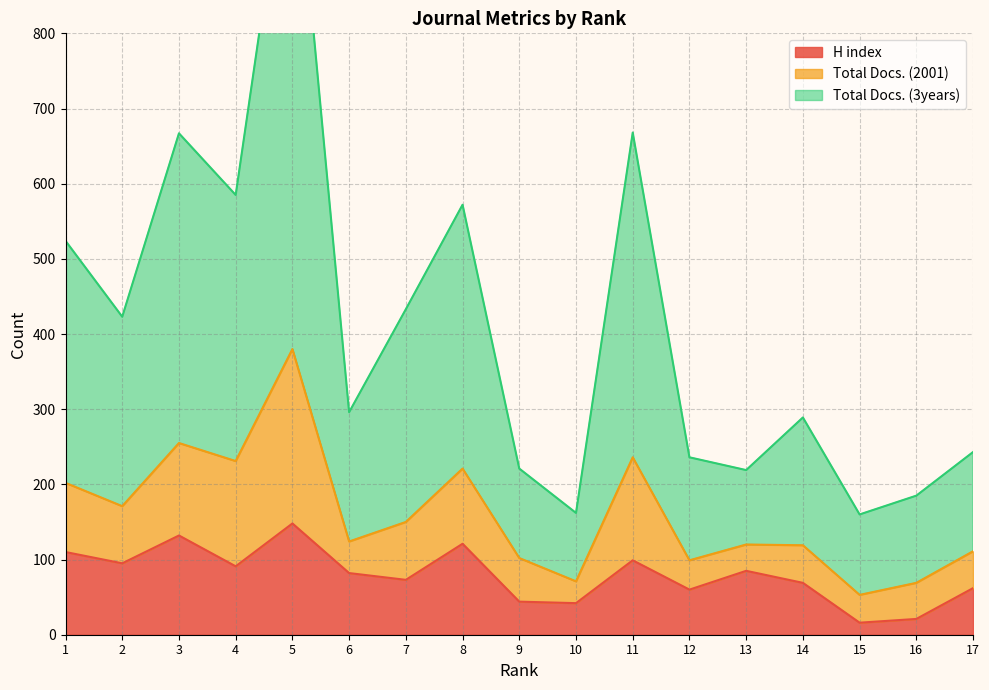

Does the chart display data point markers on the line(s)?

No